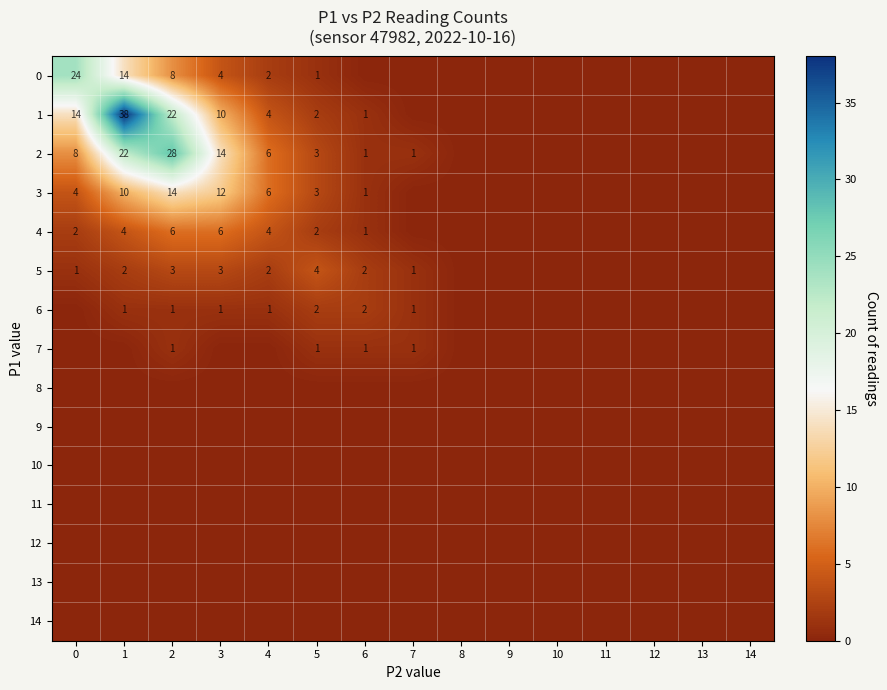

True or false: 2 has a value of 2 at 7.

False